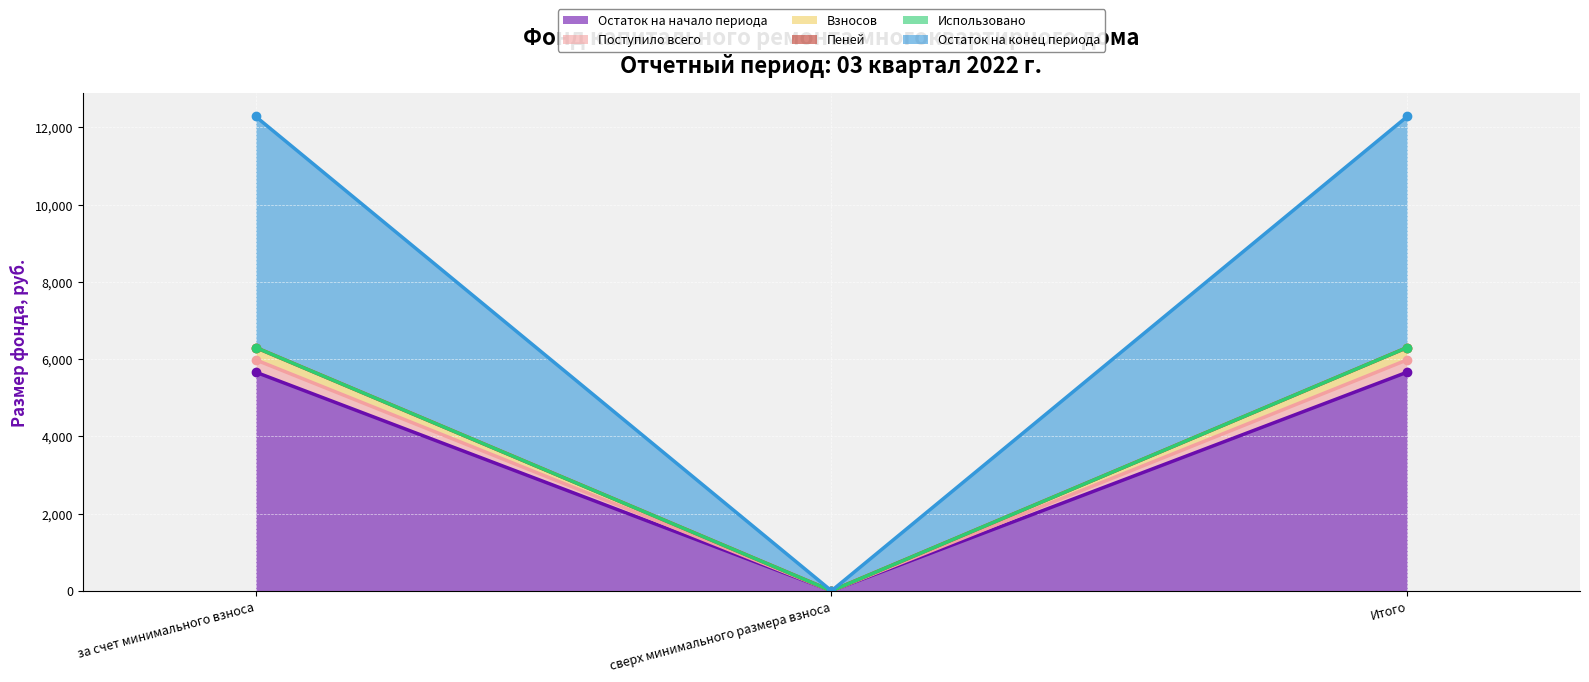

What is the difference between the Пеней values at Итого and сверх минимального размера взноса?

6300.2